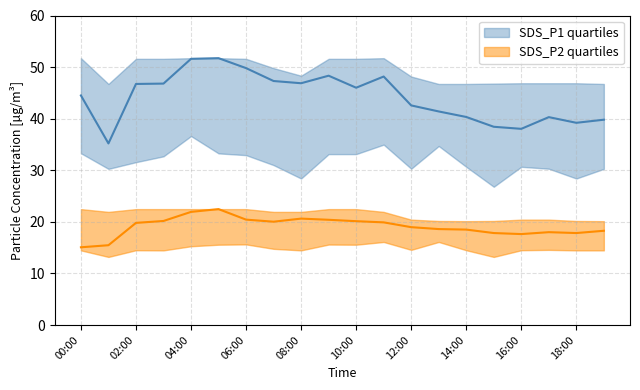

Reading right to left, transcribe all the data shown in this chart.

SDS_P1_mid: 39.8	39.2	40.3	38.0	38.4	40.3	41.4	42.6	48.2	46.0	48.3	46.9	47.3	49.8	51.7	51.6	46.8	46.7	35.2	44.5
SDS_P1_upper: 46.7	46.9	46.9	46.9	46.8	46.7	46.7	48.2	51.7	51.6	51.6	48.3	49.8	51.6	51.7	51.7	51.6	51.6	46.7	51.7
SDS_P1_lower: 30.3	28.4	30.3	30.7	26.8	30.7	34.7	30.3	35.0	33.1	33.1	28.4	31.0	32.9	33.3	36.6	32.7	31.6	30.3	33.3
SDS_P2_mid: 18.3	17.8	18.0	17.6	17.8	18.5	18.6	19.0	19.9	20.1	20.4	20.6	20.0	20.4	22.5	21.9	20.2	19.8	15.5	15.1
SDS_P2_upper: 20.1	20.2	20.4	20.4	20.2	20.1	20.2	20.4	21.9	22.5	22.5	21.9	21.9	22.5	22.5	22.5	22.5	22.5	21.9	22.5
SDS_P2_lower: 14.5	14.5	14.6	14.5	13.2	14.5	16.1	14.6	16.1	15.6	15.6	14.5	14.8	15.6	15.6	15.3	14.5	14.5	13.2	14.5